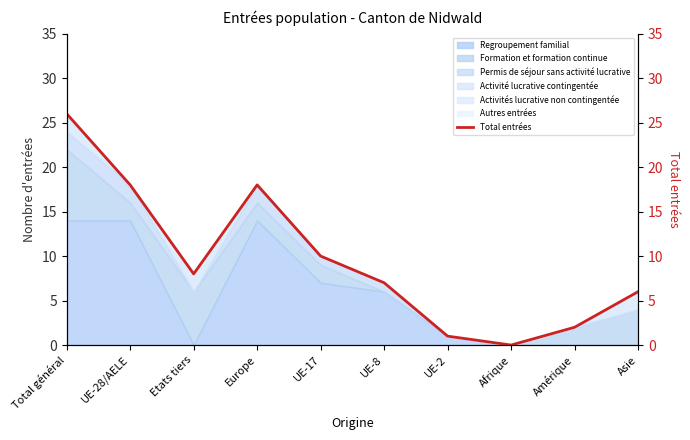

How many positive values are there?

9